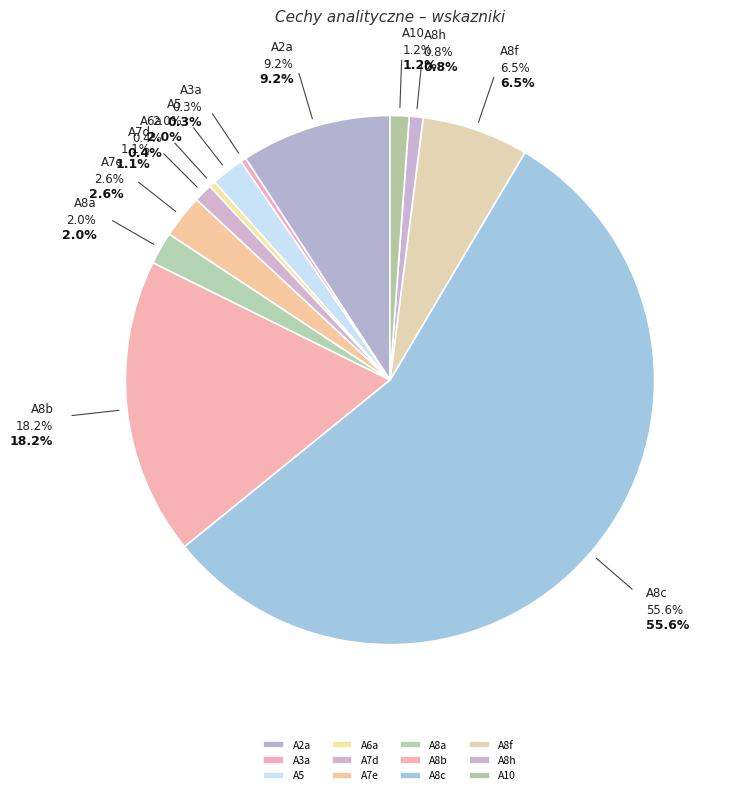

How many slices are in this pie chart?

12